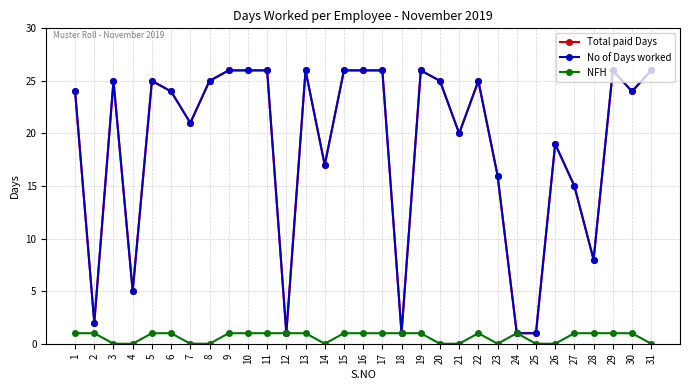

True or false: NFH and Total paid Days cross at least once.

False